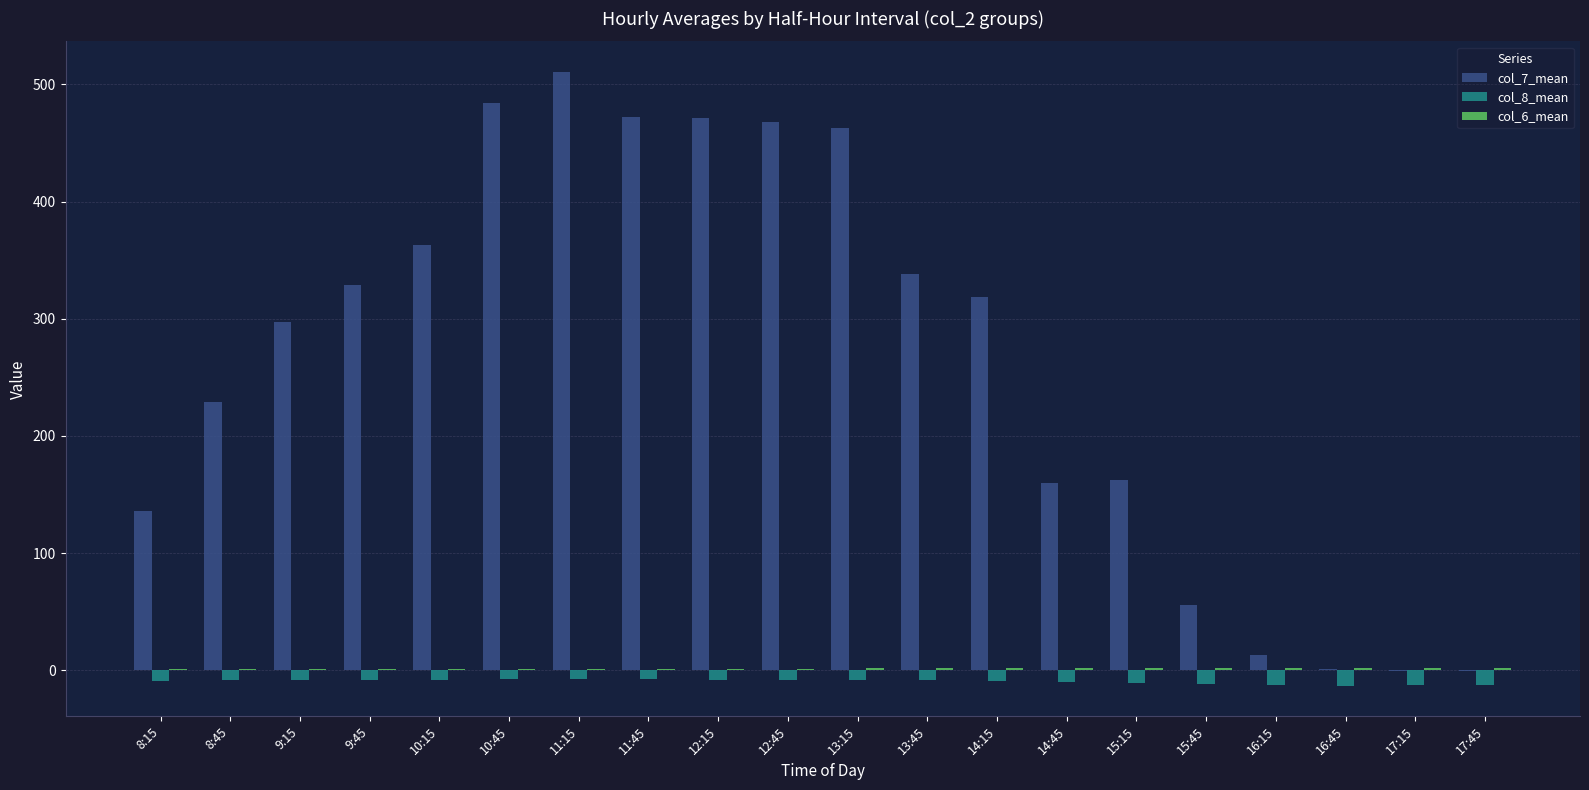

Are the bars grouped side by side (vs. stacked)?

Yes